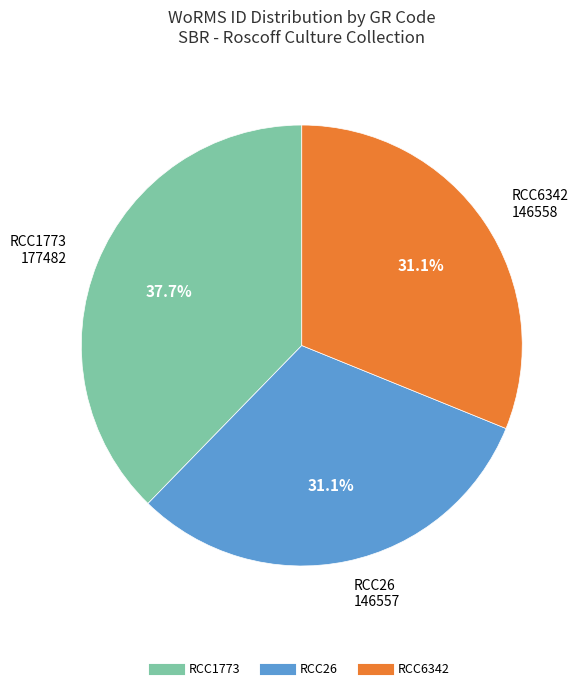

True or false: RCC26 accounts for 21% of the total.

False